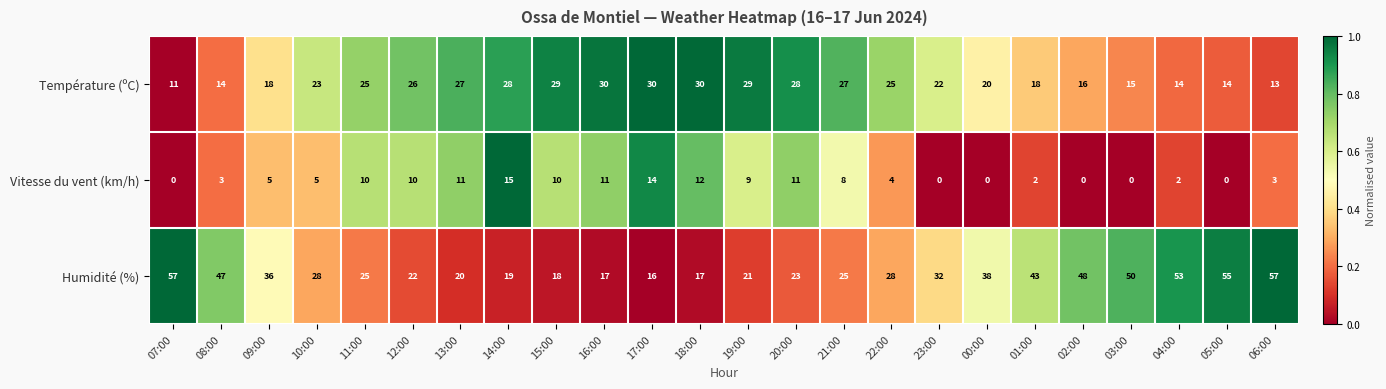

What is the approximate value of Vitesse du vent (km/h) at 18:00, to the nearest 5?

10